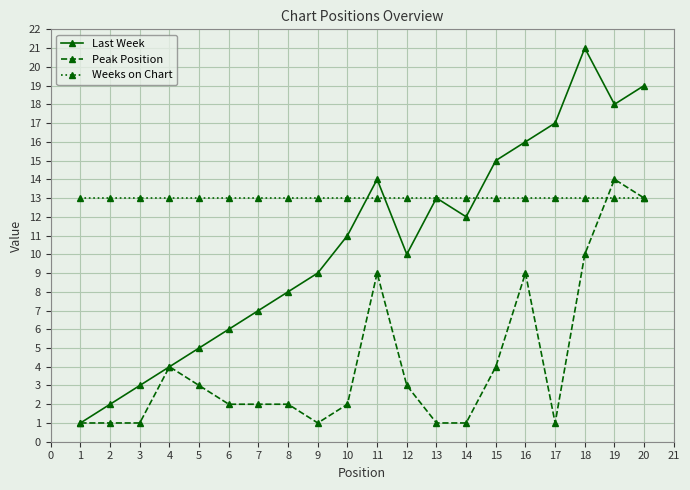

Where is the first local minimum for Last Week?

12